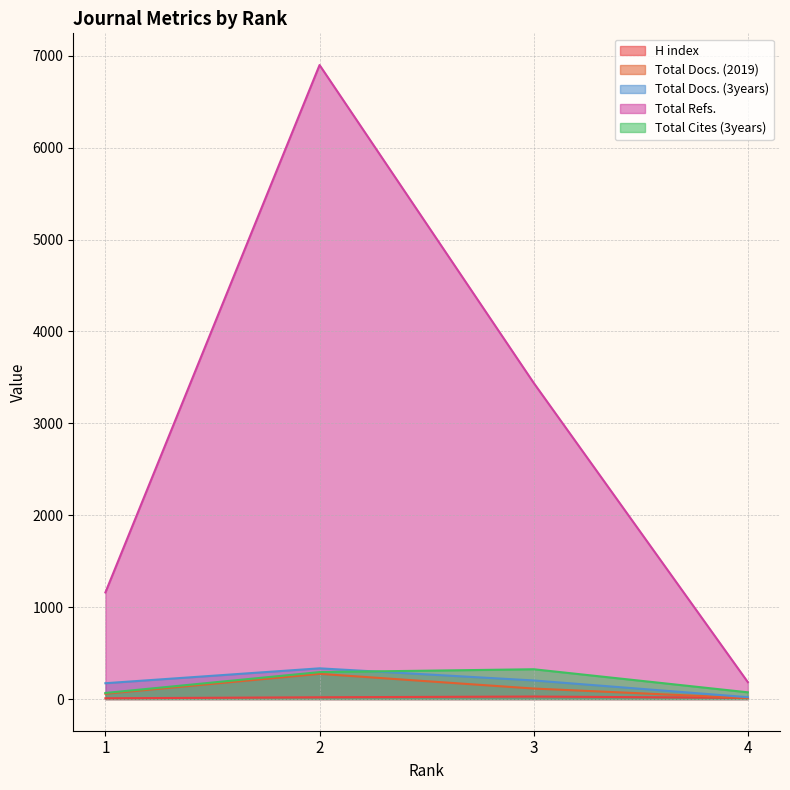

Which series changed the most between 1 and 3?

Total Refs.